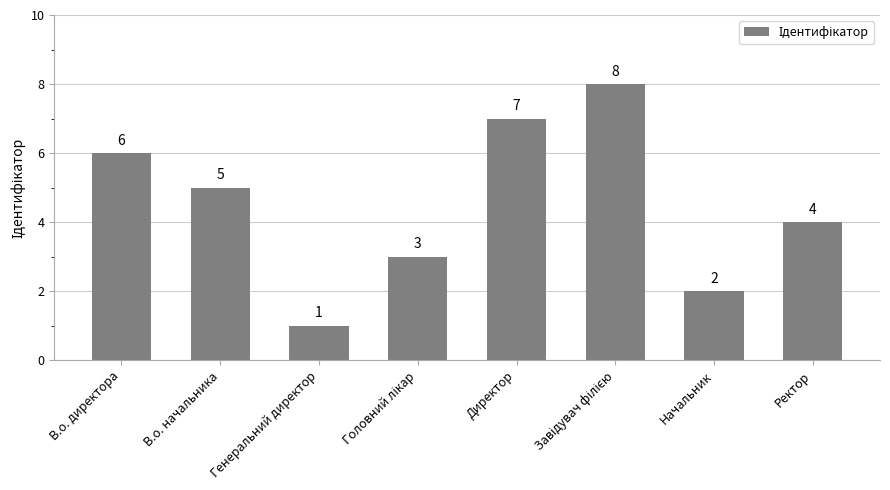

Where is the data nearest to the value 4?

Ректор